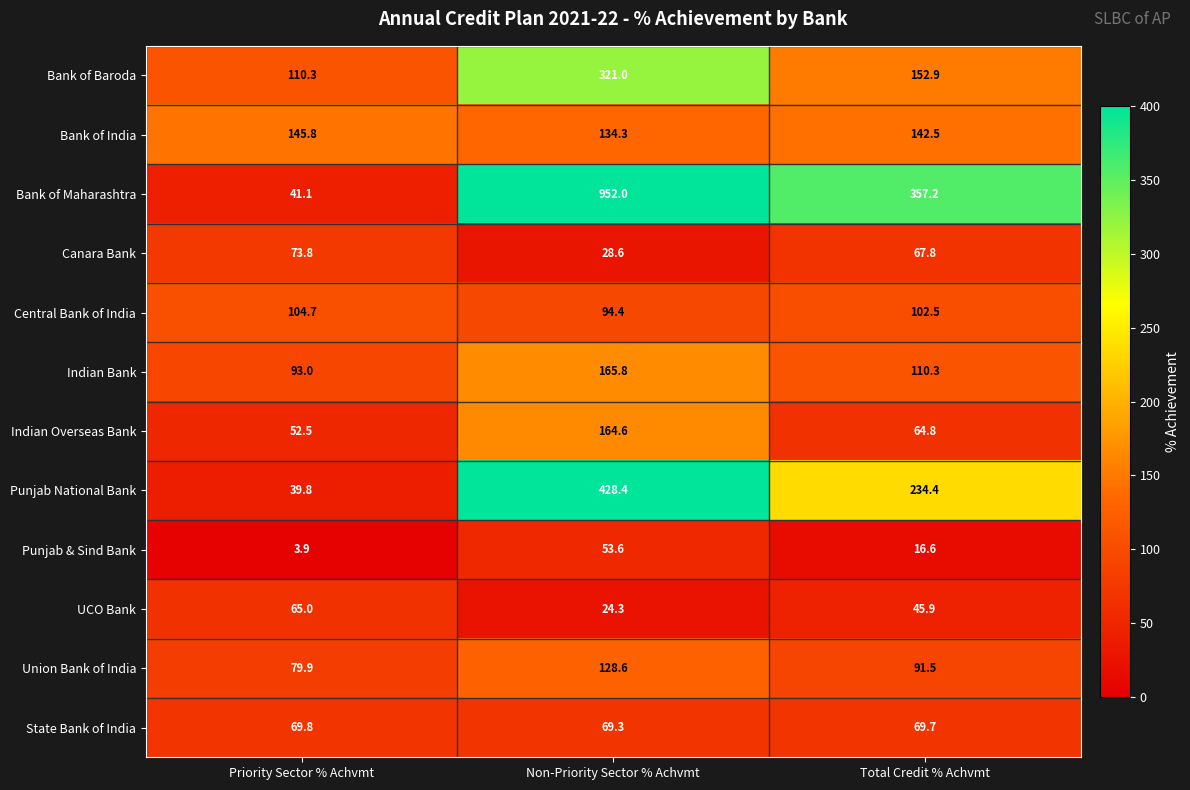

What is the total value across all series at Priority Sector % Achvmt?

879.6